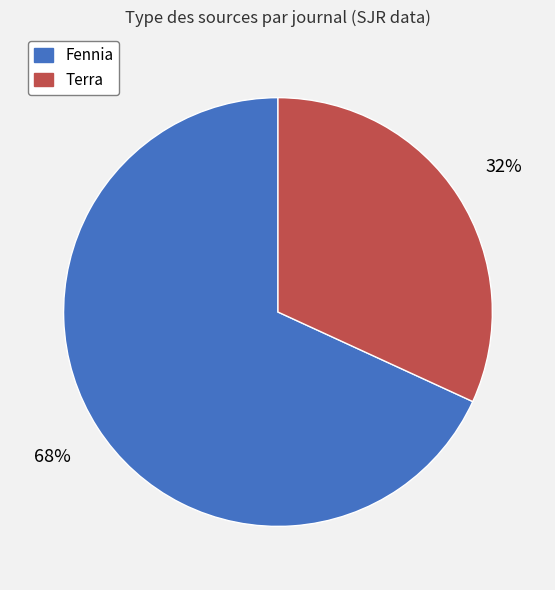

Does Fennia represent more than half of the total?

Yes